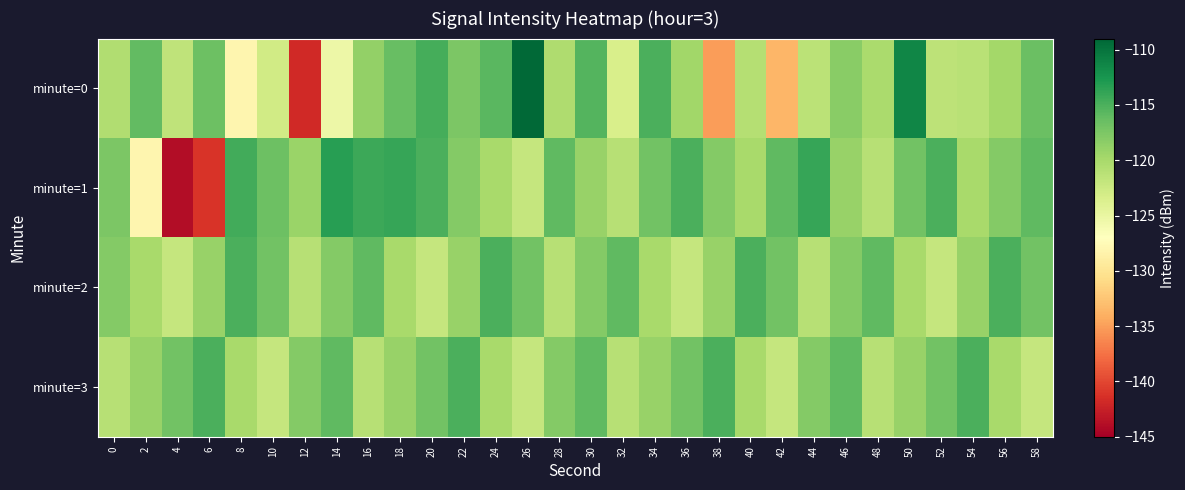

Rank the series at 16 from lowest to highest value.

minute=3, minute=0, minute=2, minute=1